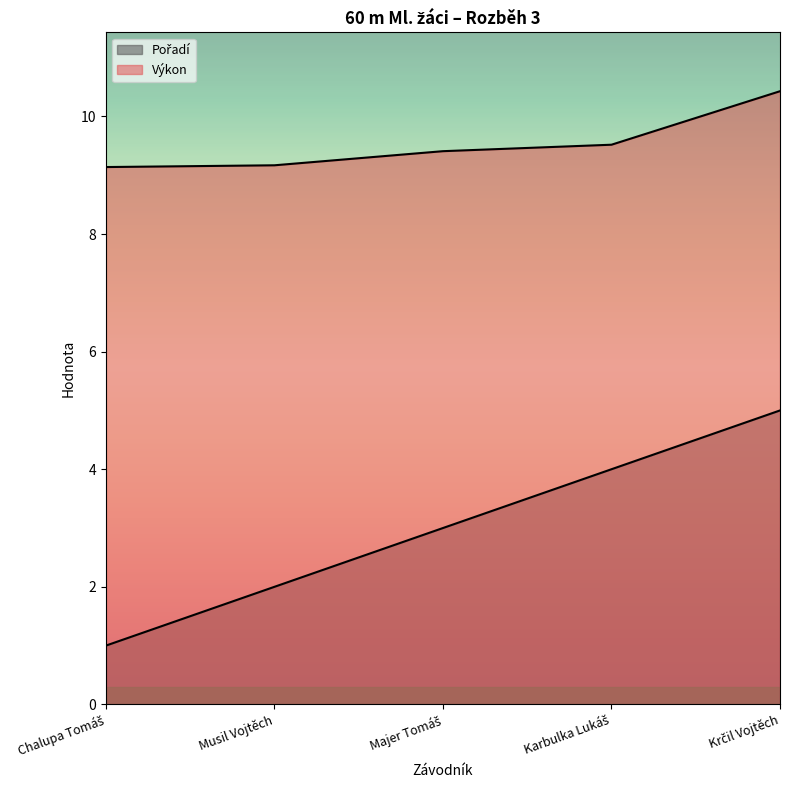

What is the average value of the Pořadí series?

3.0